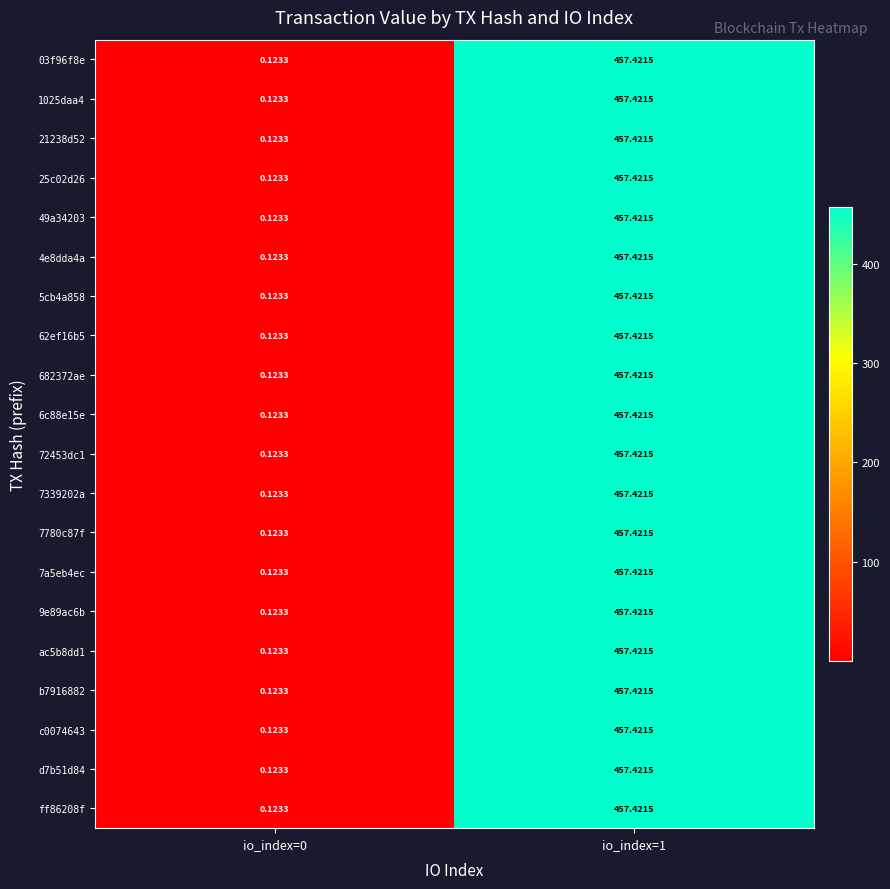

Is the value of 682372ae at io_index=1 greater than the value of 25c02d26 at io_index=0?

Yes